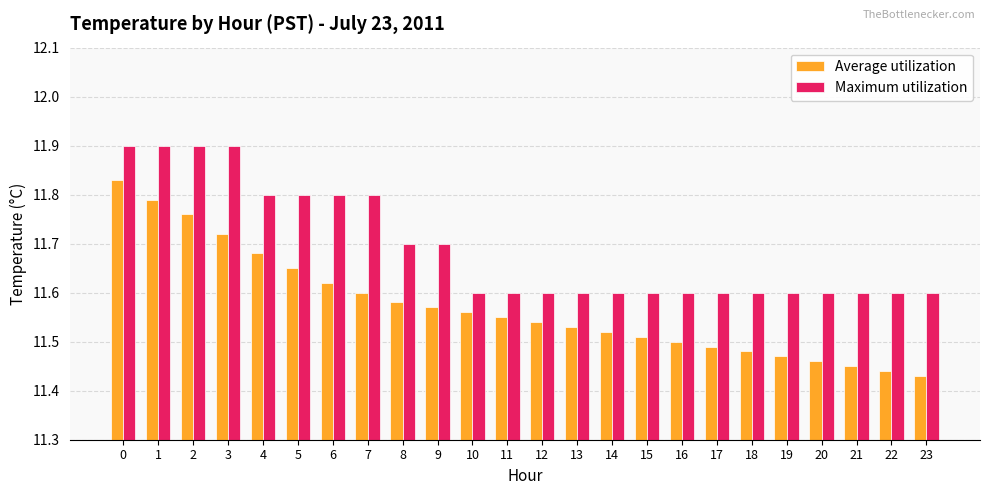

List the series in order of their peak value, lowest first.

Average utilization, Maximum utilization